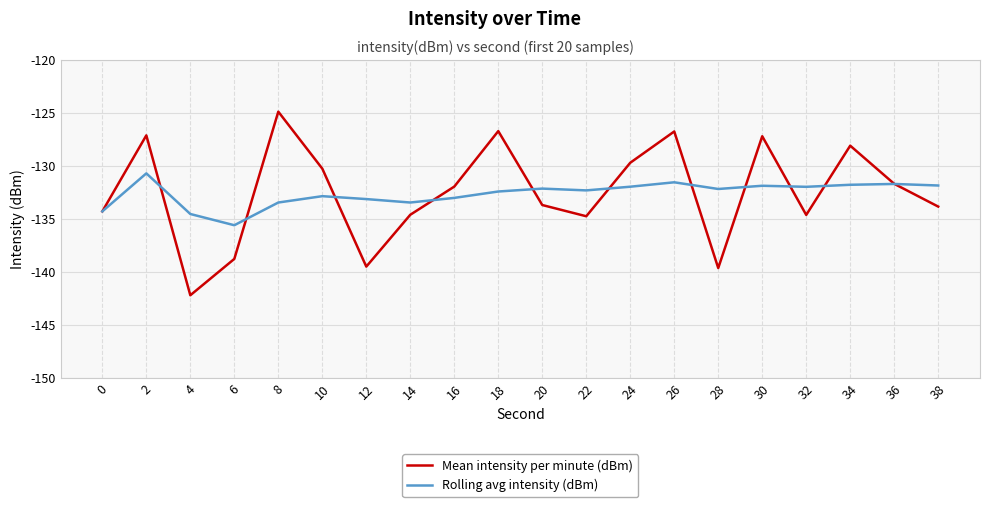

Which category has the highest value across all series?

8